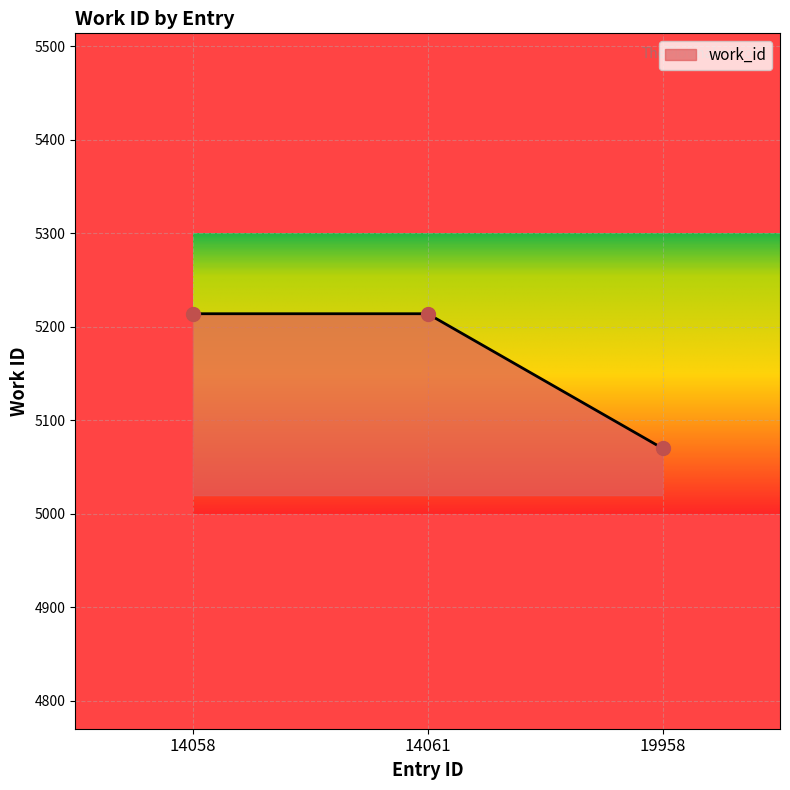

Approximately how many times larger is the value at 14058 compared to 14061?

1.0